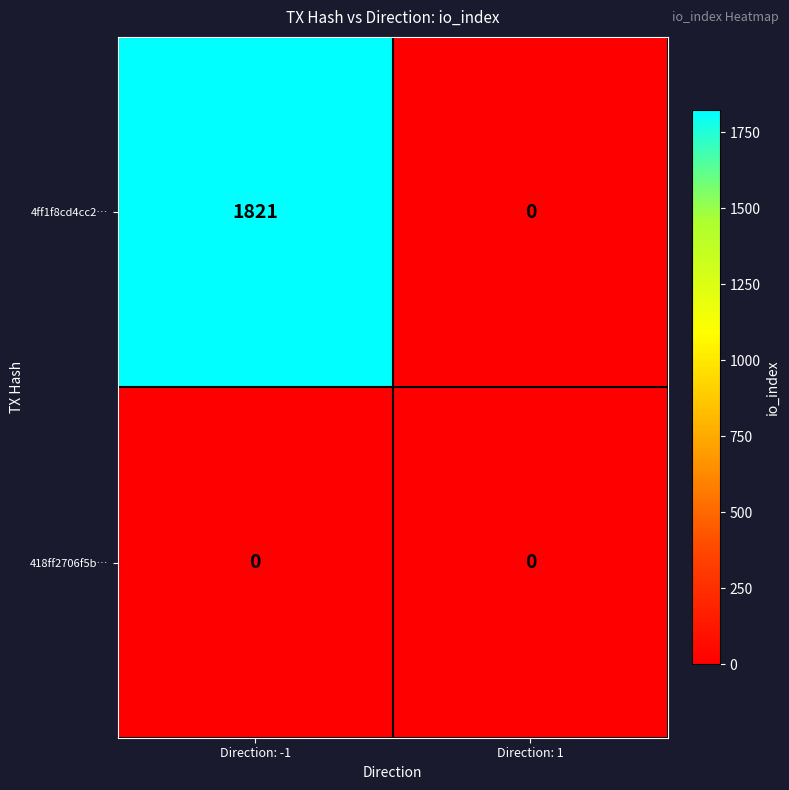

How many positive values does the 4ff1f8cd4cc2… series have?

1